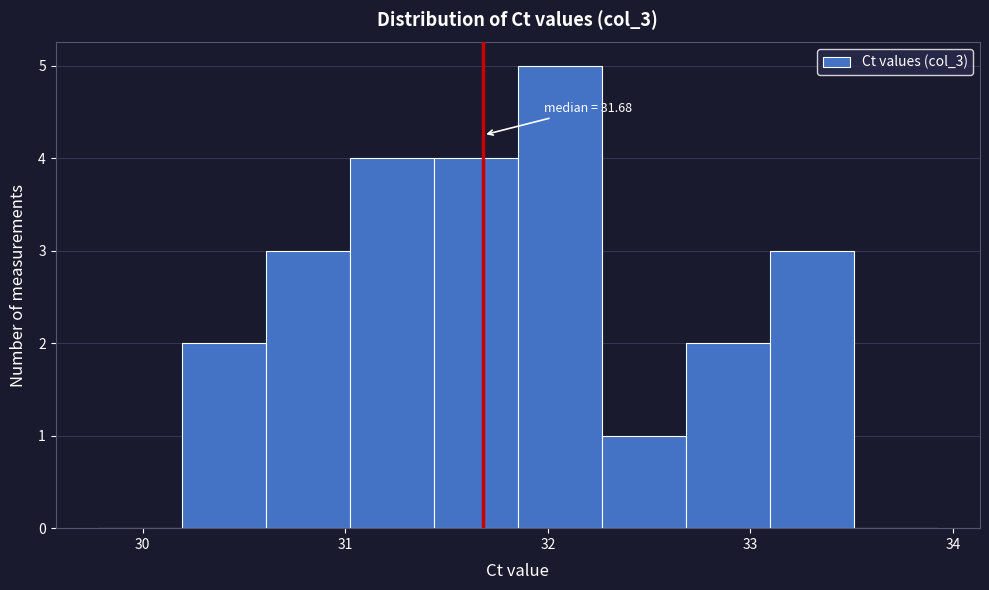

Over which range of the x-axis is the bar tallest?

31.9 to 32.3